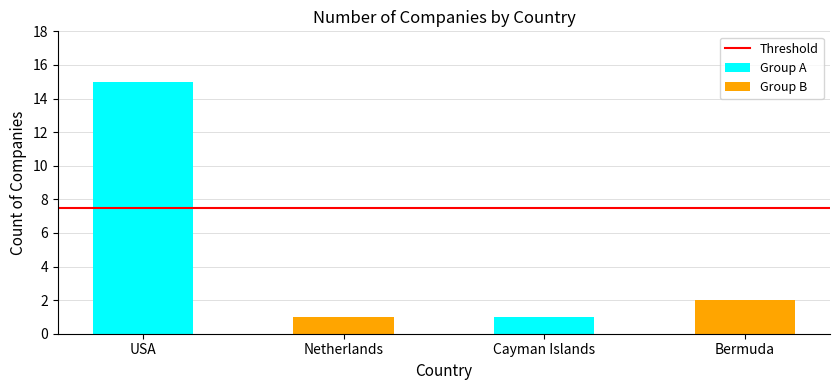

Is it true that the value at Cayman Islands is 1?

True